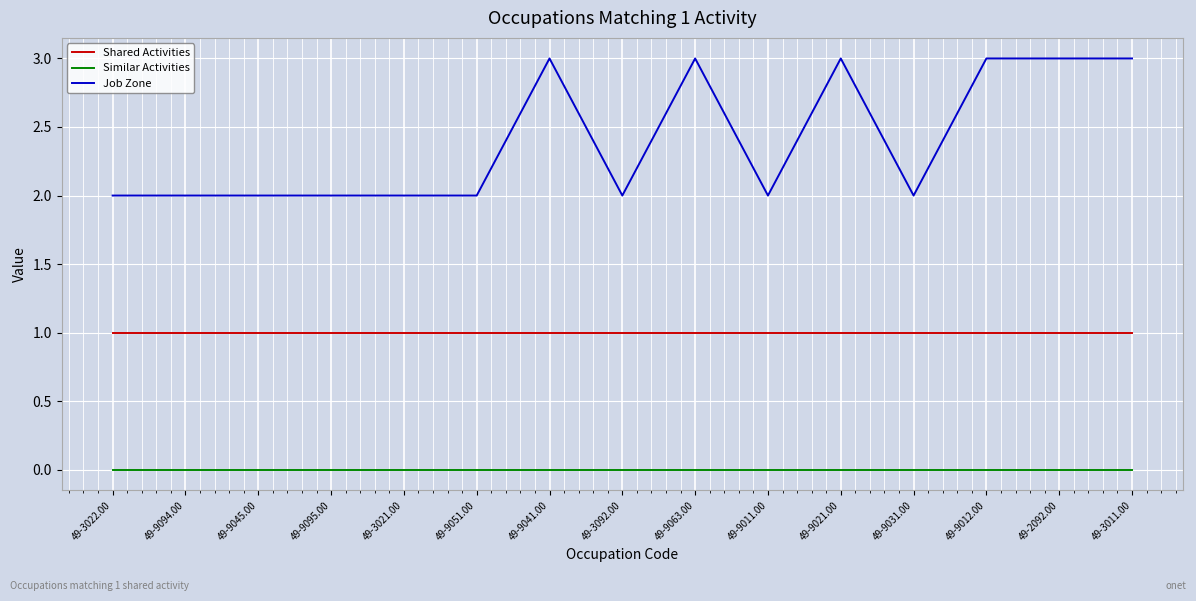

What is the maximum value shown in the chart?

3